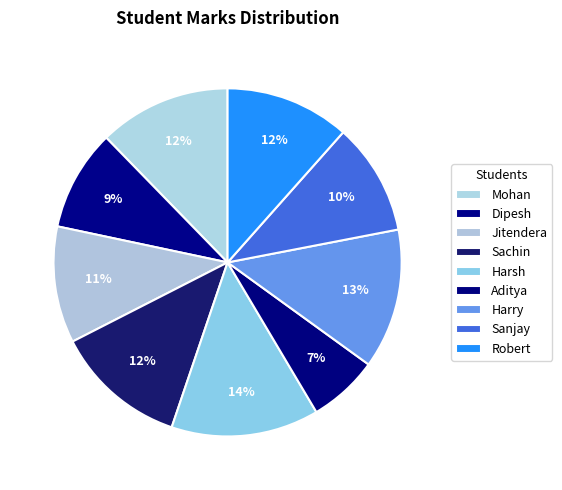

Does any single category account for the majority?

No